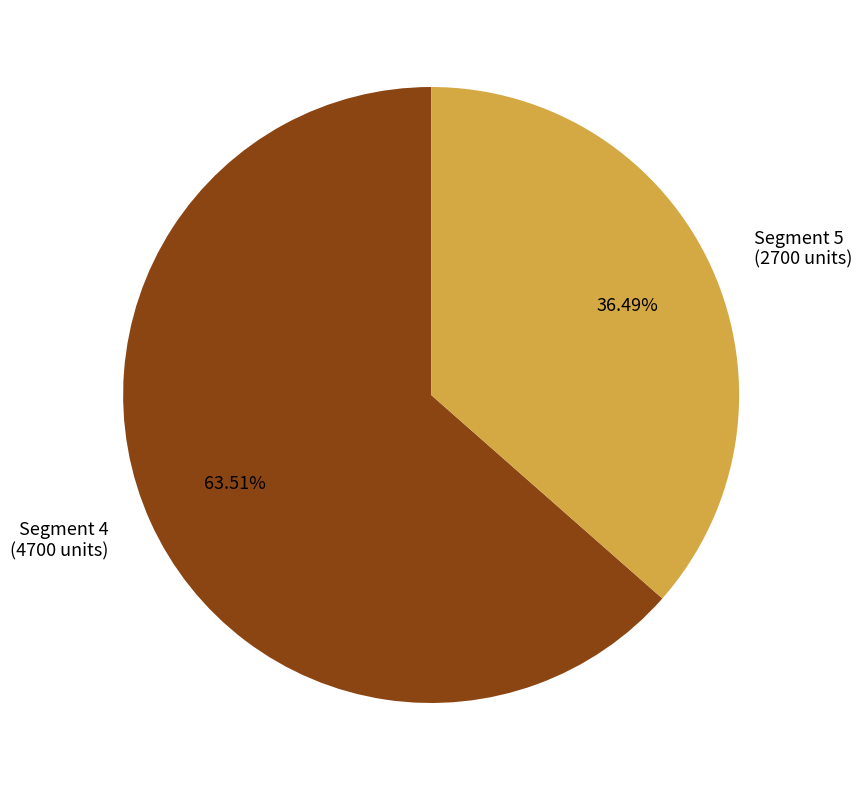

Rank the categories by value from lowest to highest.

Segment 5 (2700 units), Segment 4 (4700 units)